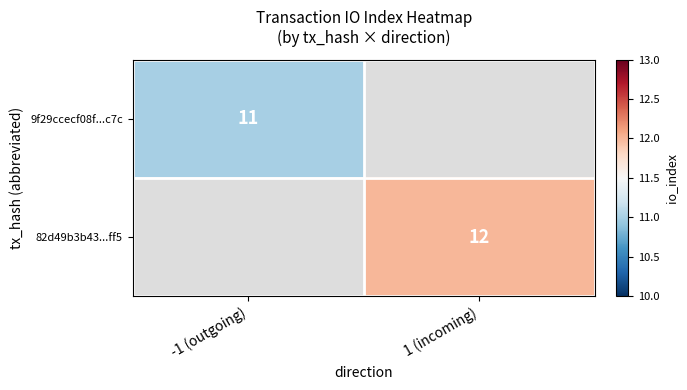

True or false: 9f29ccecf08f...c7c has a value of 16 at -1 (outgoing).

False